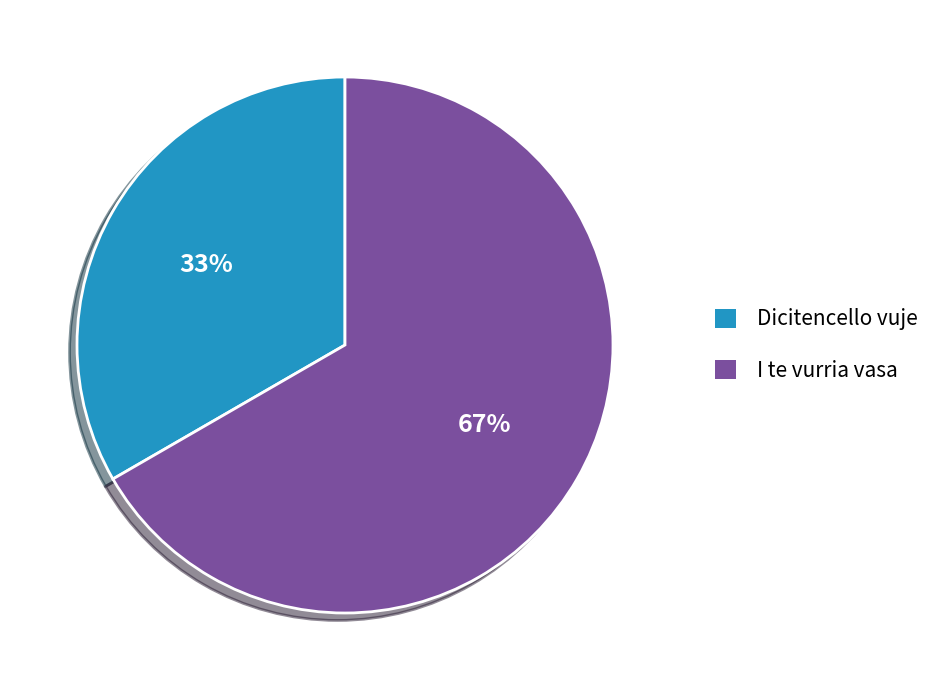

To the nearest percent, what is the combined percentage of I te vurria vasa and Dicitencello vuje?

100%